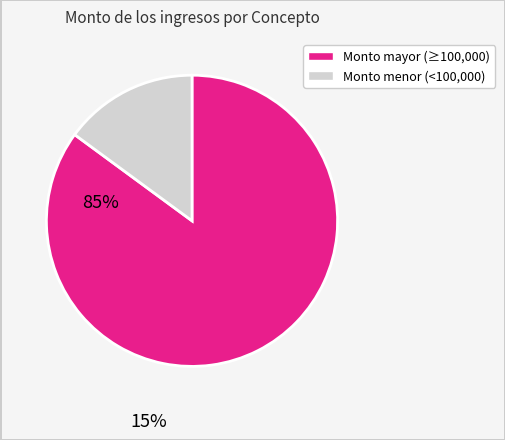

Is there any slice that represents more than half of the pie?

Yes